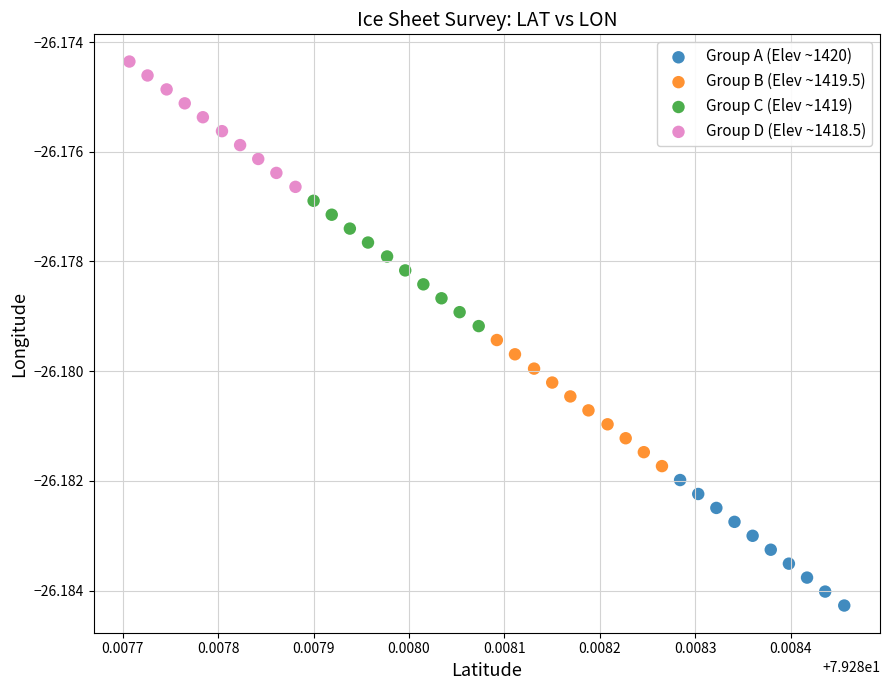

Which series has the widest spread of Y values?

Group B (Elev ~1419.5)